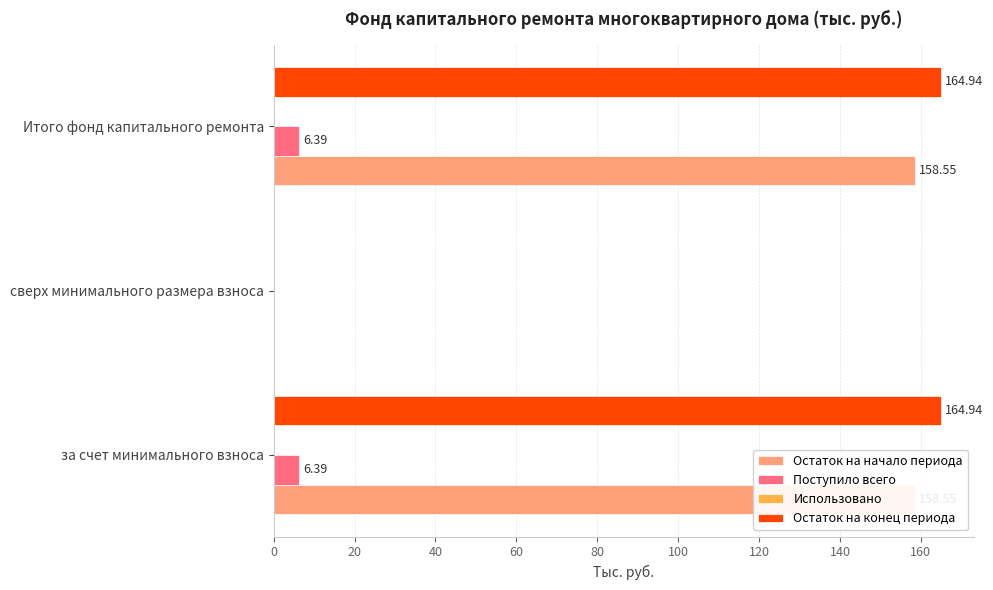

What is the spread (max minus min) of values at 0?

164.8